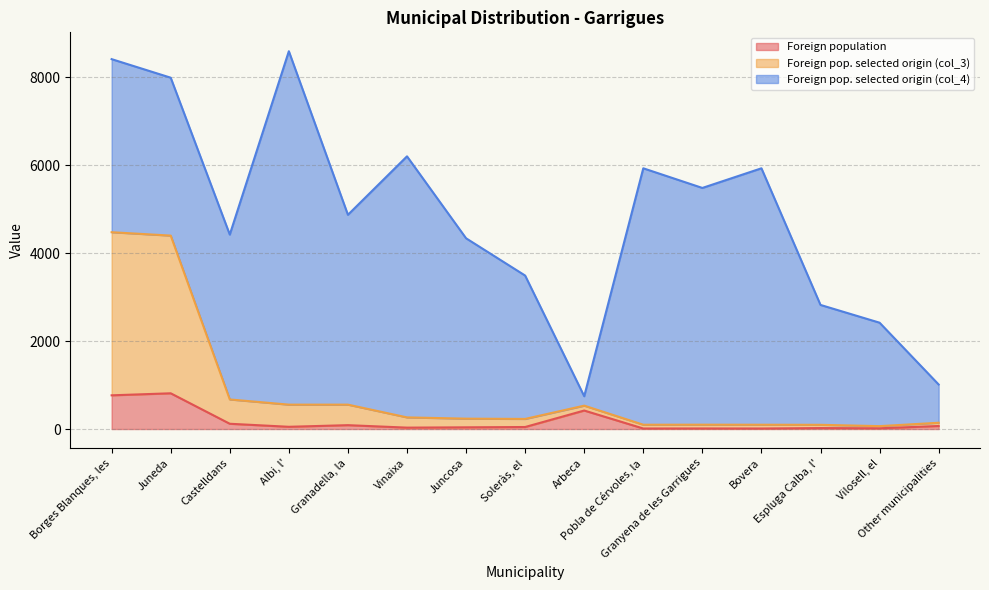

True or false: Foreign population and Foreign pop. selected origin (col_3) cross at least once.

False